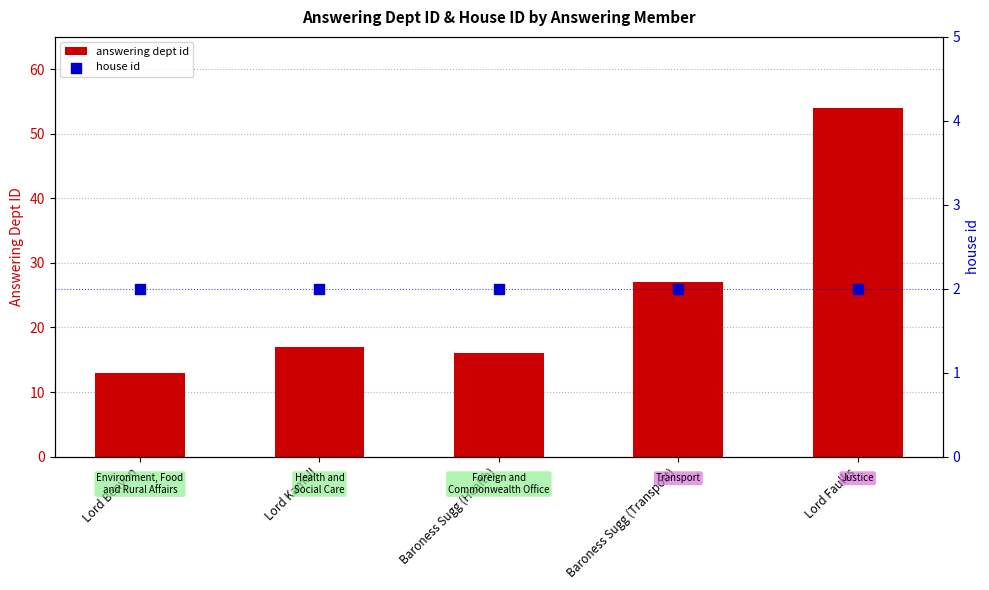

Which series contains the lowest Y value?

house id